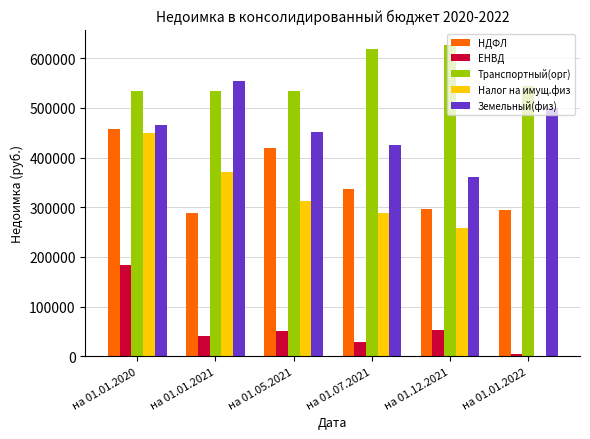

What value does the ЕНВД series have at на 01.07.2021?

28184.3